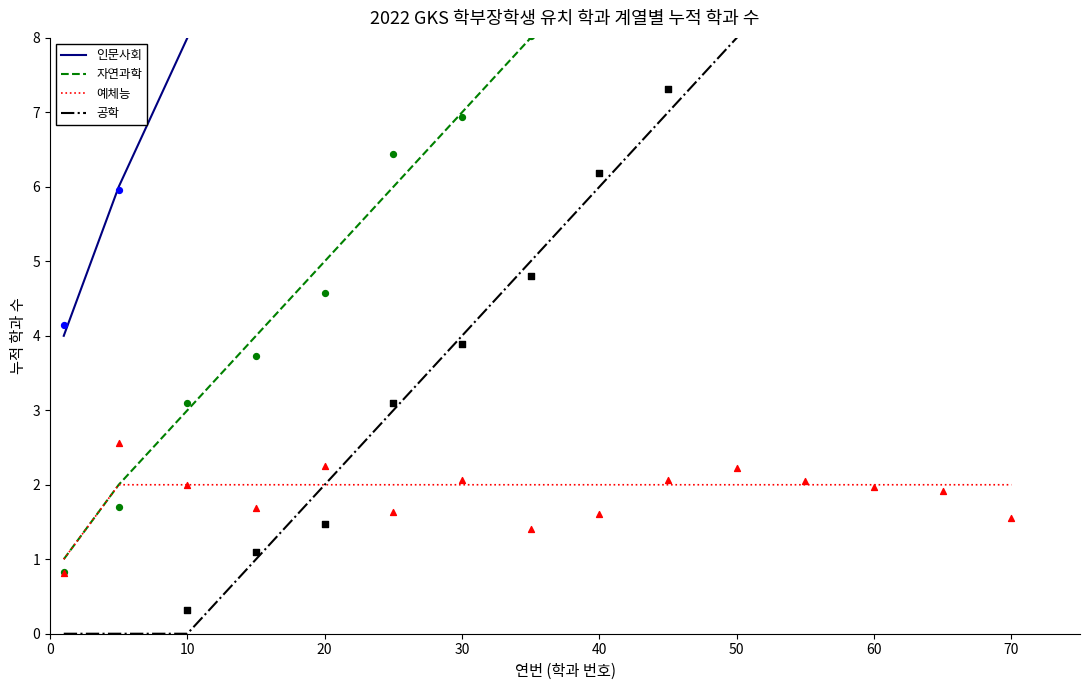

The 예체능 series shows 2 at 70. True or false?

True